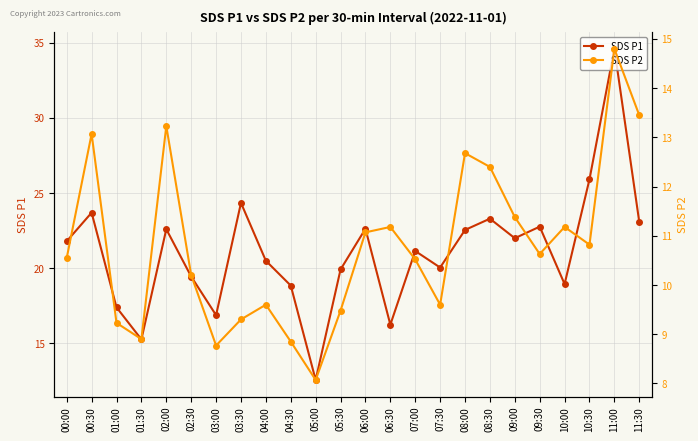

What is the difference between the maximum and minimum values in the SDS P1 series?

22.0